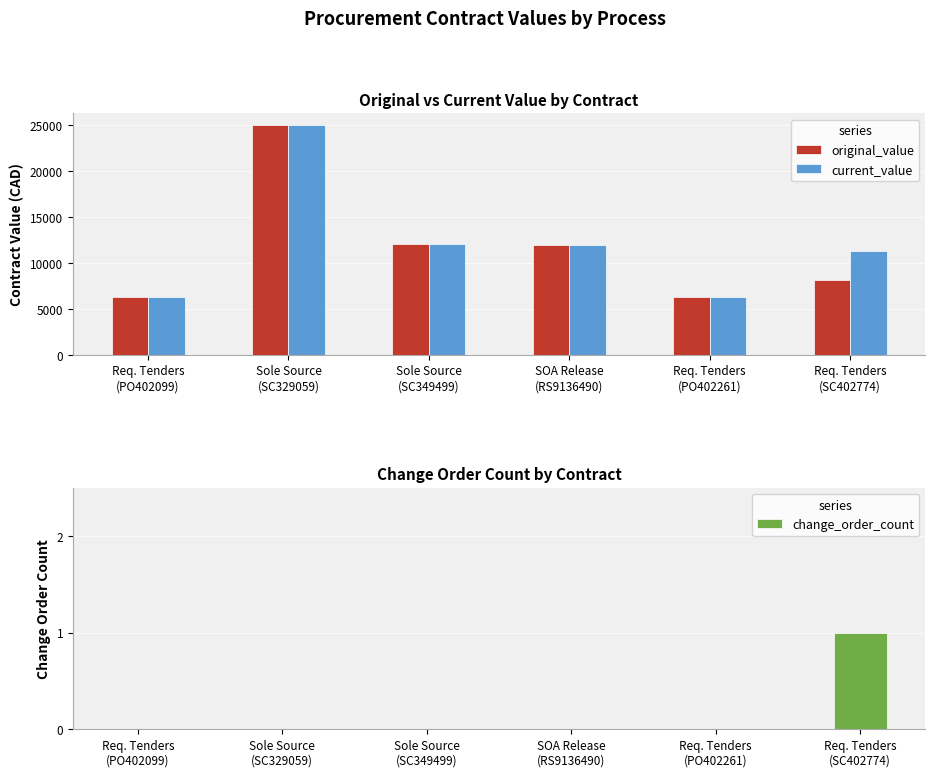

What are all the series names shown in the legend?

original_value, current_value, change_order_count